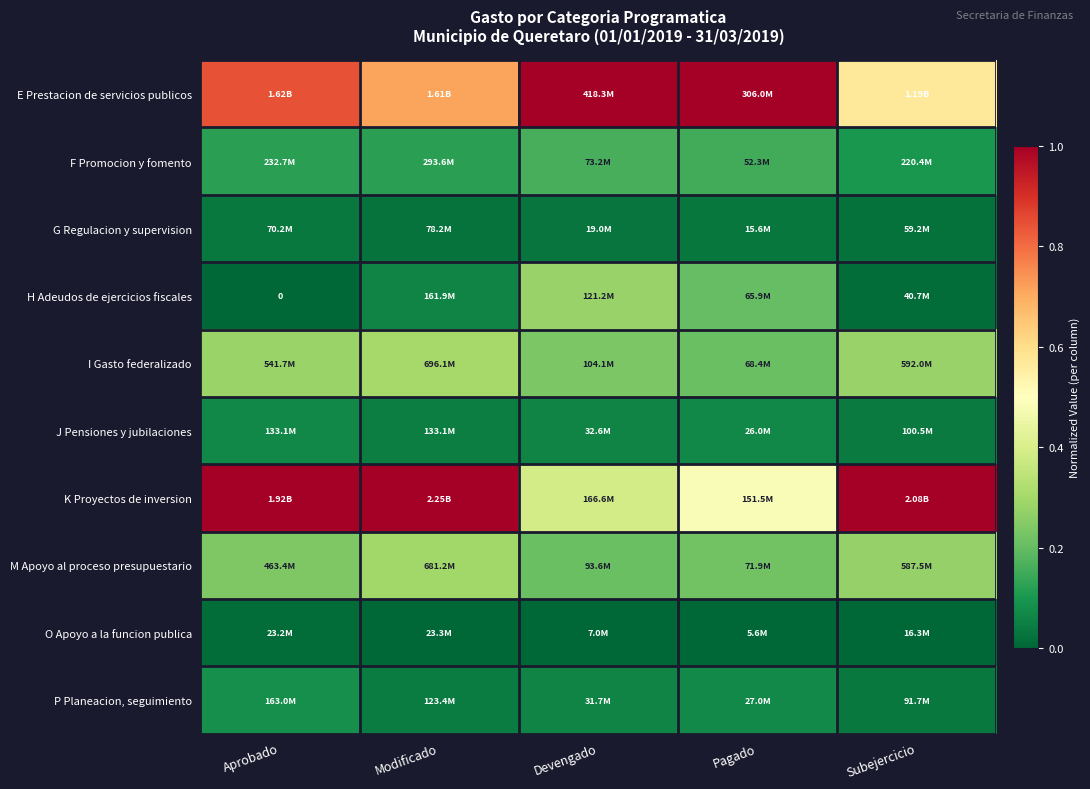

Between Pagado and Subejercicio, which series saw the biggest shift?

K Proyectos de inversion